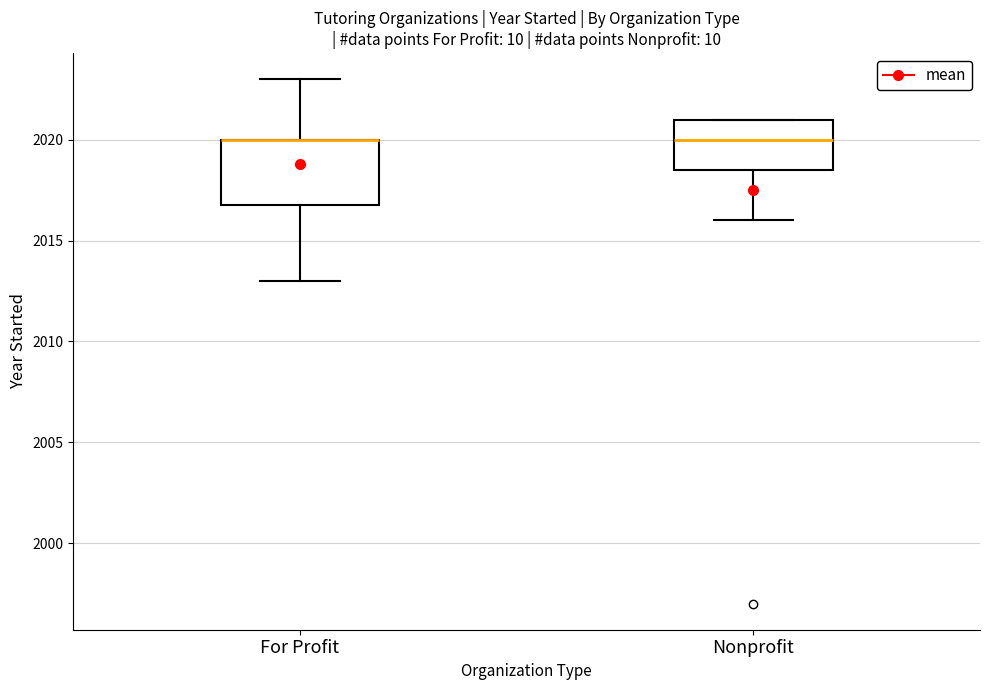

Which box is the tallest, from its lower edge to its upper edge?

For Profit